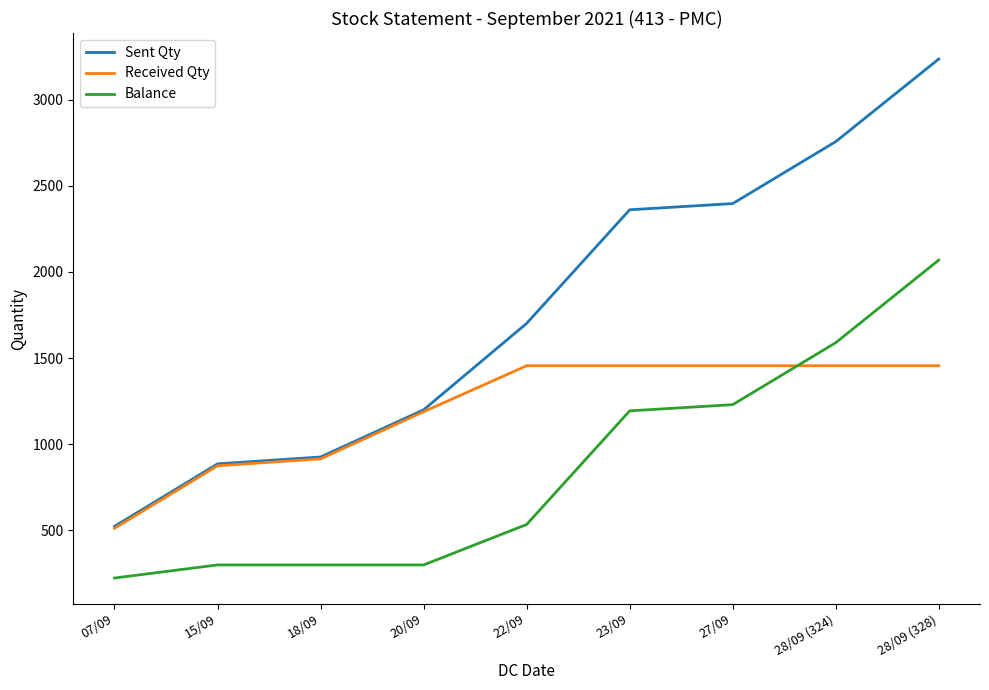

How many intersections are there between Received Qty and Balance?

1